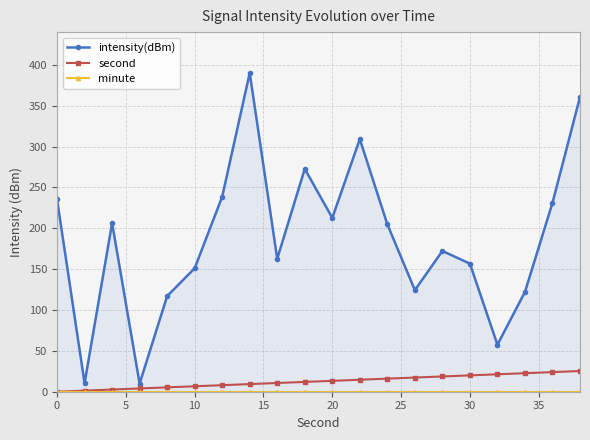

True or false: second has a value of 0.0 at 0.

True